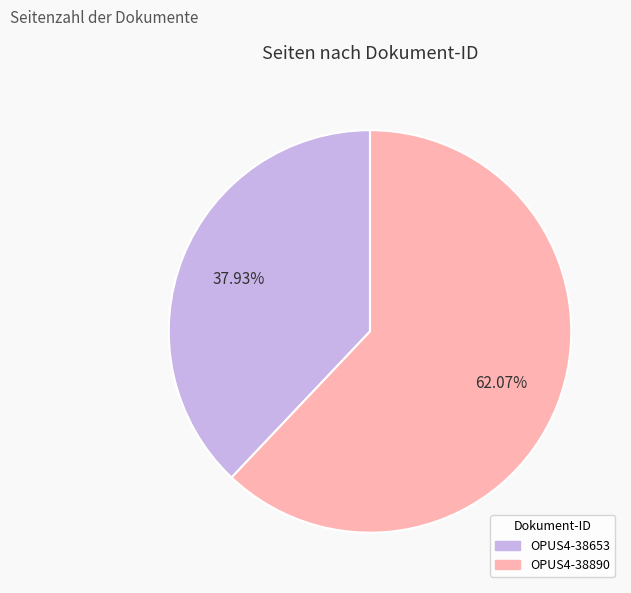

Is it true that OPUS4-38890 is 62% of the pie?

True